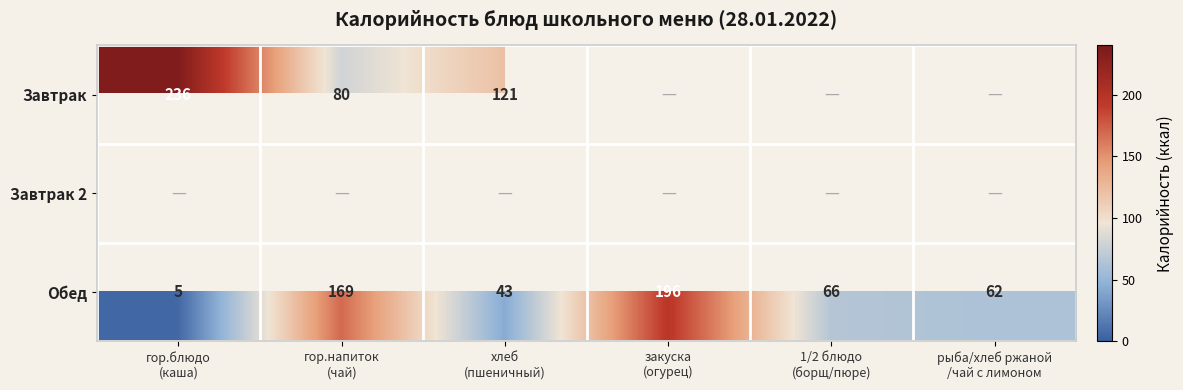

How many series are shown in this chart?

3